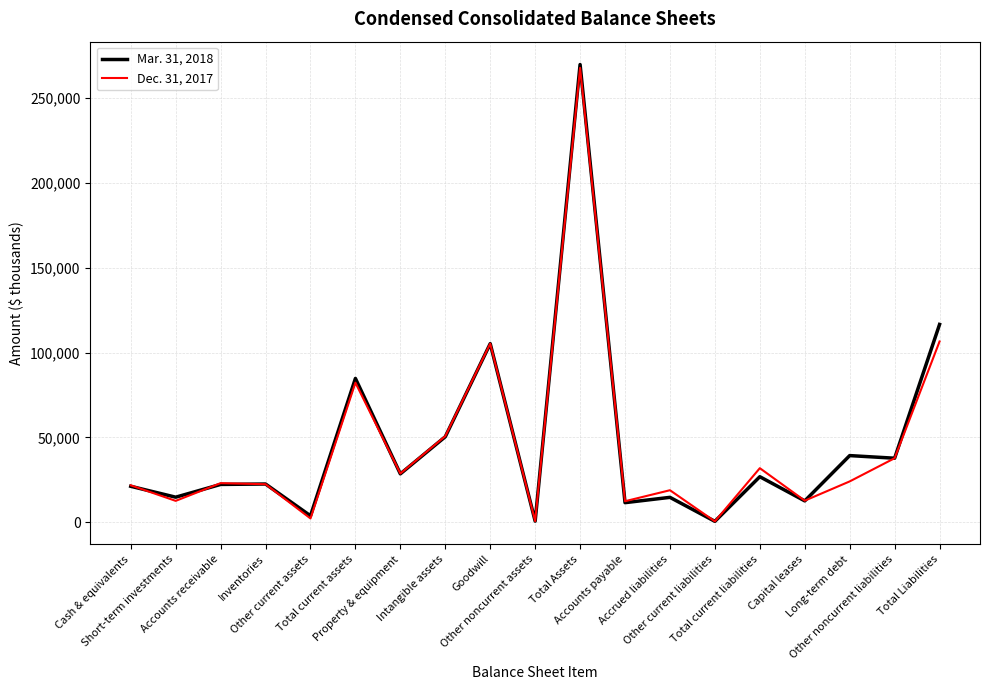

Which series has the largest range (max minus min)?

Mar. 31, 2018